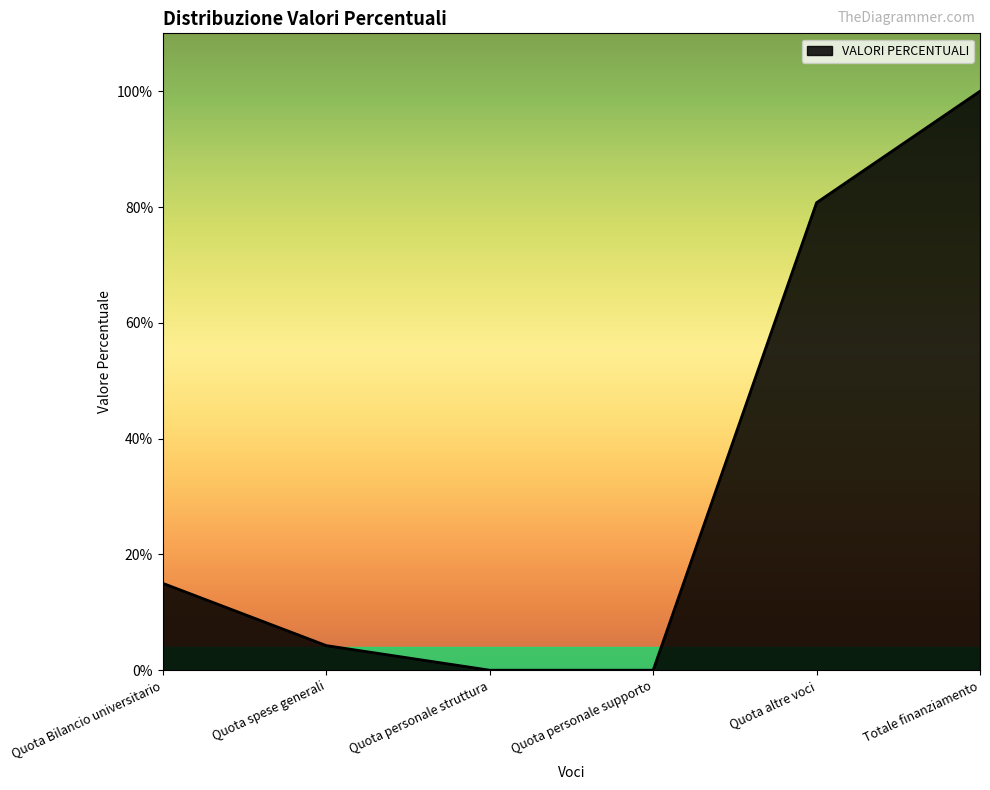

Is this an area chart (filled region under the line)?

Yes